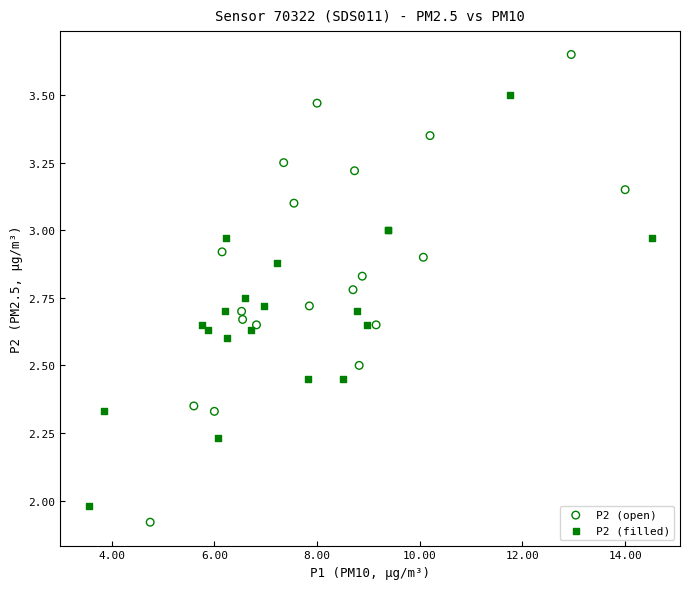

Which series contains the highest Y value?

P2 (open)